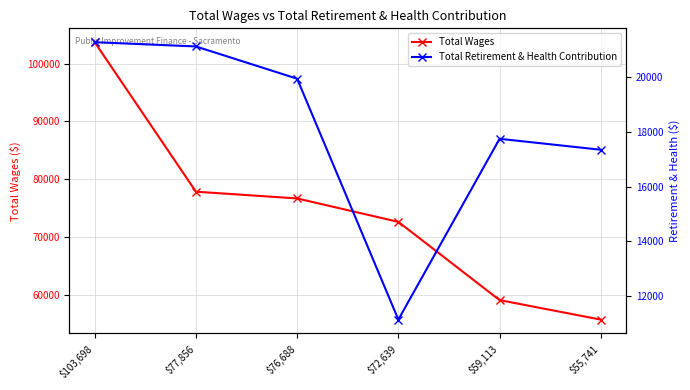

True or false: Total Retirement & Health Contribution and Total Wages intersect in this chart.

False